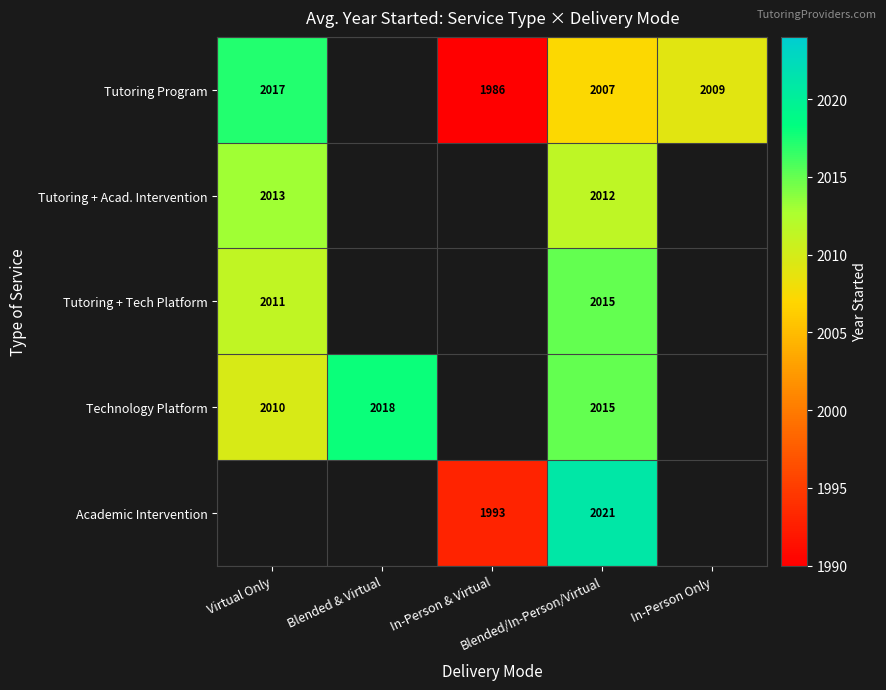

At which label does Tutoring + Tech Platform reach its peak?

Blended/In-Person/Virtual